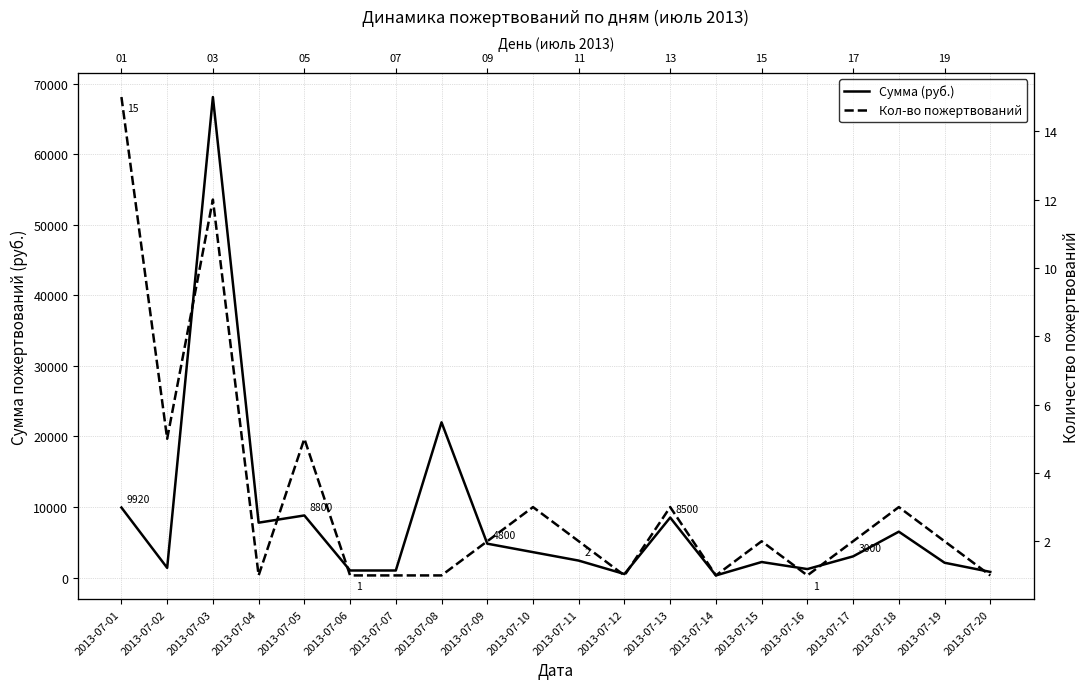

List the series in order of their overall mean, lowest first.

Кол-во пожертвований, Сумма (руб.)